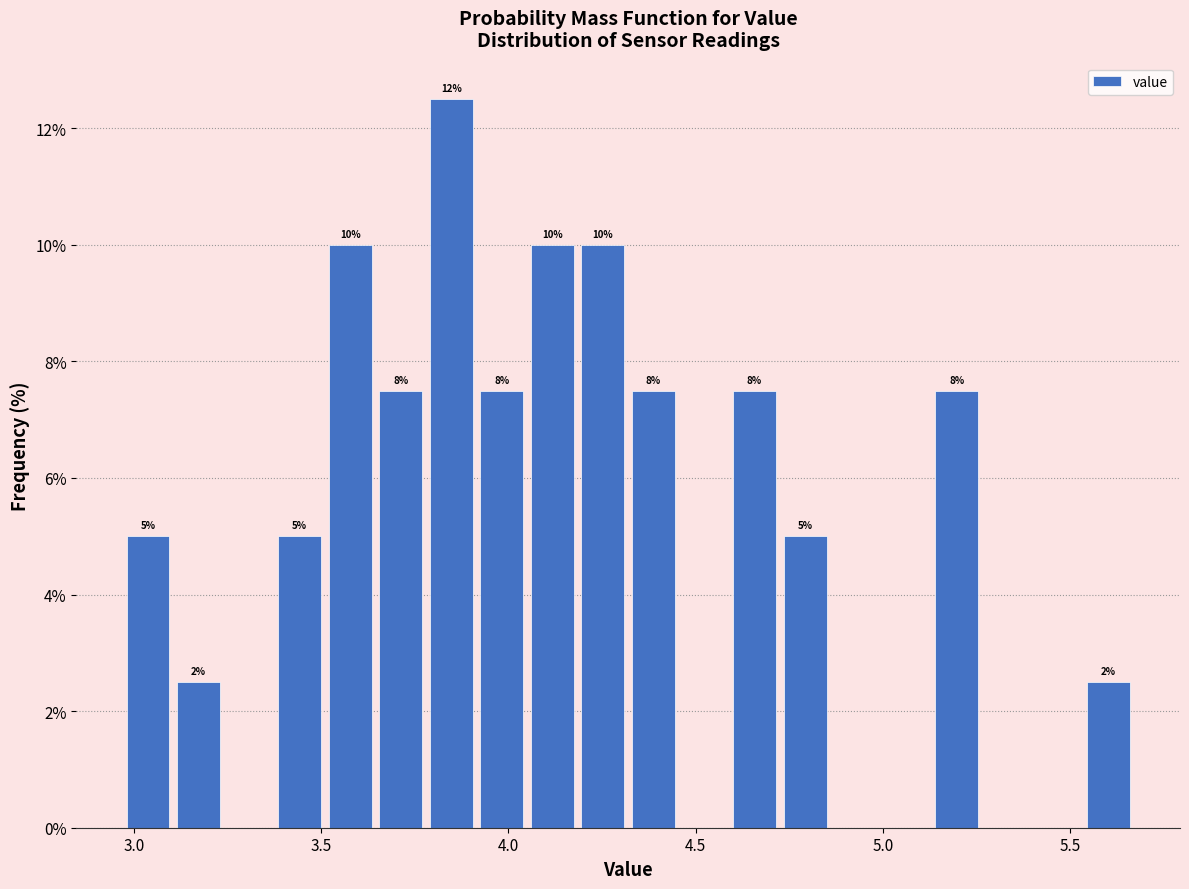

Around what value on the x-axis is the tallest bar? Give the approximate position of its centre, as read against the axis.

3.85